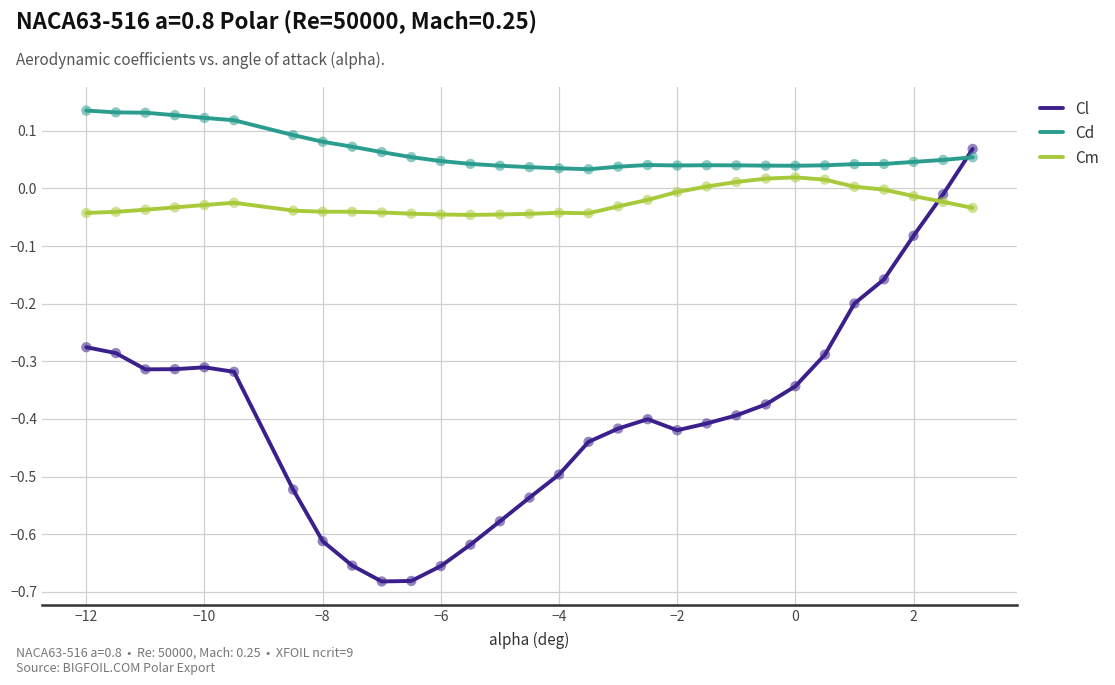

Which series has the widest spread of values?

Cl